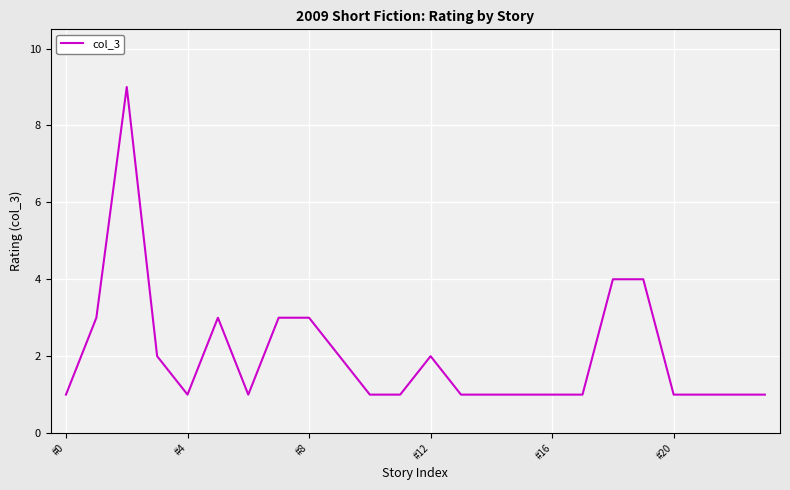

What is the greatest value displayed?

9